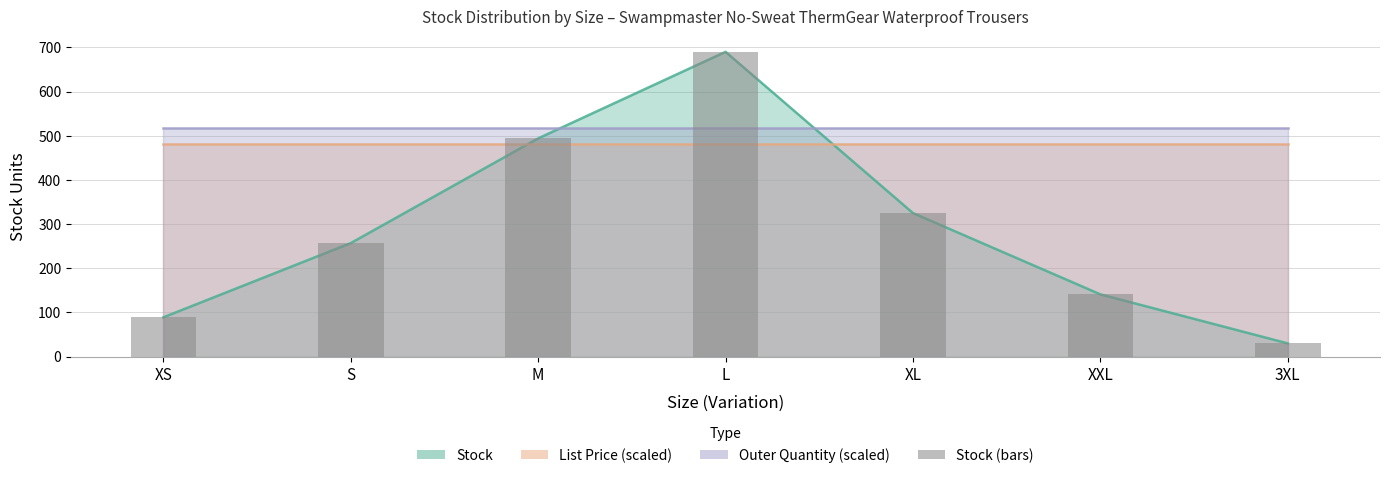

The chart shows a value of 89 at XS. True or false?

True